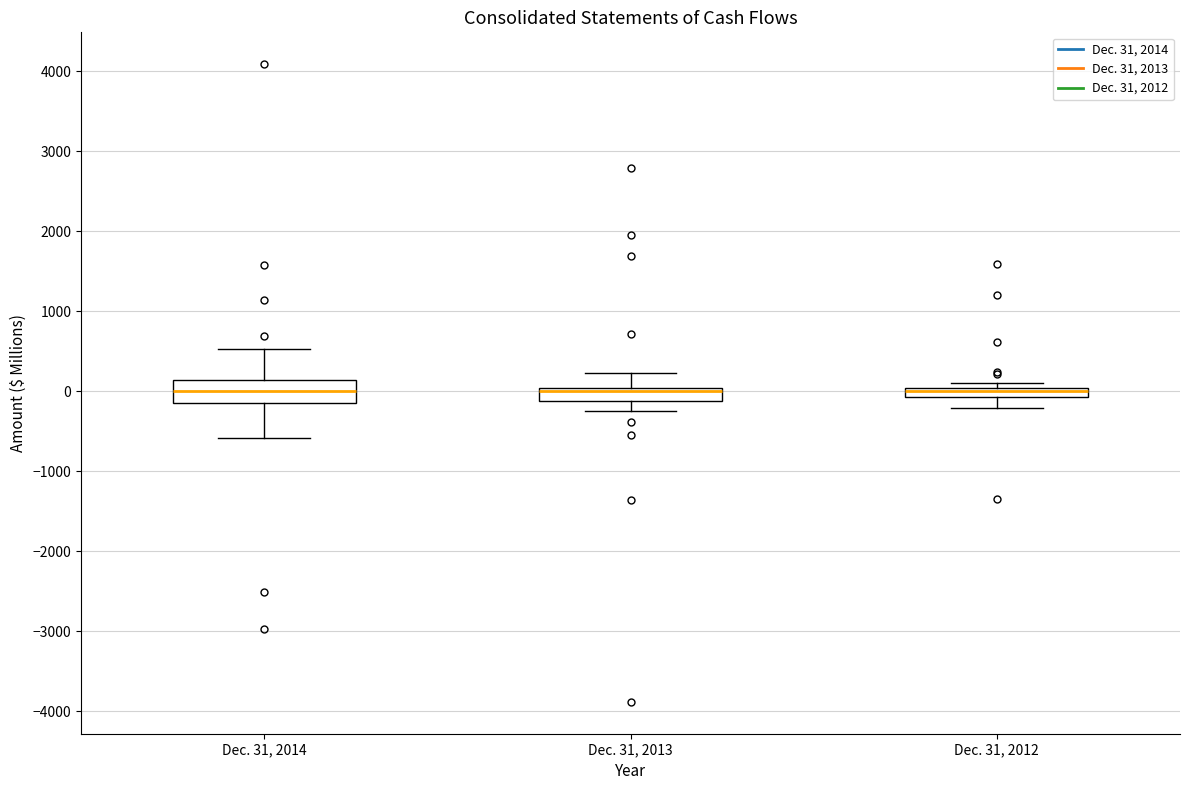

Where is the upper edge of the box for Dec. 31, 2013 on the y-axis? The values are not printed on the chart, so give them approximately, as read against the axis.

0